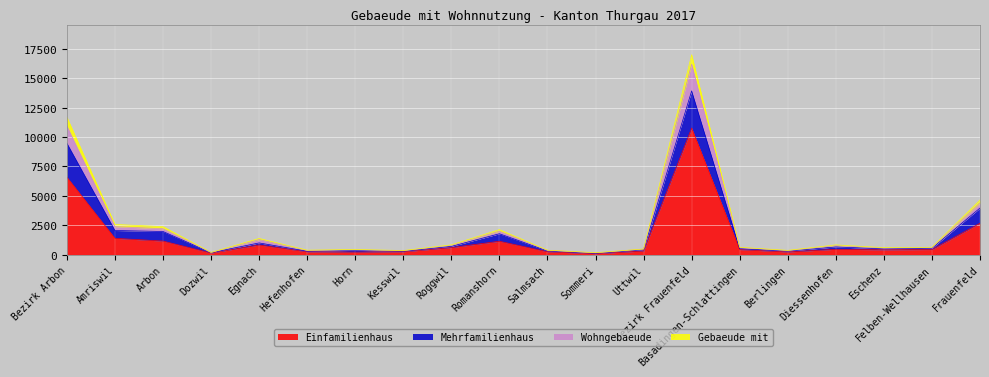

Reading left to right, extract all data points from this chart.

Einfamilienhaus: Bezirk Arbon=6591	Amriswil=1390	Arbon=1155	Dozwil=138	Egnach=824	Hefenhofen=244	Horn=214	Kesswil=247	Roggwil=599	Romanshorn=1139	Salmsach=247	Sommeri=84	Uttwil=310	Bezirk Frauenfeld=10766	Basadingen-Schlattingen=433	Berlingen=227	Diessenhofen=457	Eschenz=412	Felben-Wellhausen=435	Frauenfeld=2674
Mehrfamilienhaus: Bezirk Arbon=9479	Amriswil=2055	Arbon=1971	Dozwil=167	Egnach=998	Hefenhofen=292	Horn=363	Kesswil=293	Roggwil=705	Romanshorn=1779	Salmsach=318	Sommeri=115	Uttwil=423	Bezirk Frauenfeld=13927	Basadingen-Schlattingen=502	Berlingen=303	Diessenhofen=656	Eschenz=495	Felben-Wellhausen=549	Frauenfeld=3964
Wohngebaeude: Bezirk Arbon=10945	Amriswil=2383	Arbon=2204	Dozwil=185	Egnach=1283	Hefenhofen=360	Horn=412	Kesswil=333	Roggwil=799	Romanshorn=1990	Salmsach=367	Sommeri=156	Uttwil=473	Bezirk Frauenfeld=16201	Basadingen-Schlattingen=616	Berlingen=343	Diessenhofen=775	Eschenz=564	Felben-Wellhausen=606	Frauenfeld=4383
Gebaeude mit: Bezirk Arbon=11691	Amriswil=2570	Arbon=2383	Dozwil=189	Egnach=1380	Hefenhofen=381	Horn=441	Kesswil=352	Roggwil=836	Romanshorn=2130	Salmsach=380	Sommeri=168	Uttwil=481	Bezirk Frauenfeld=17006	Basadingen-Schlattingen=629	Berlingen=366	Diessenhofen=830	Eschenz=596	Felben-Wellhausen=627	Frauenfeld=4649